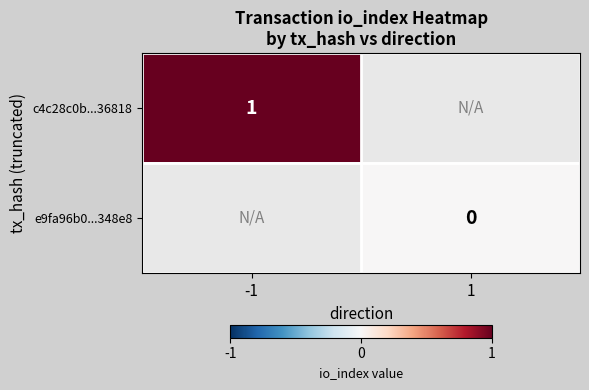

The value of c4c28c0b...36818 at -1 is 1. True or false?

True